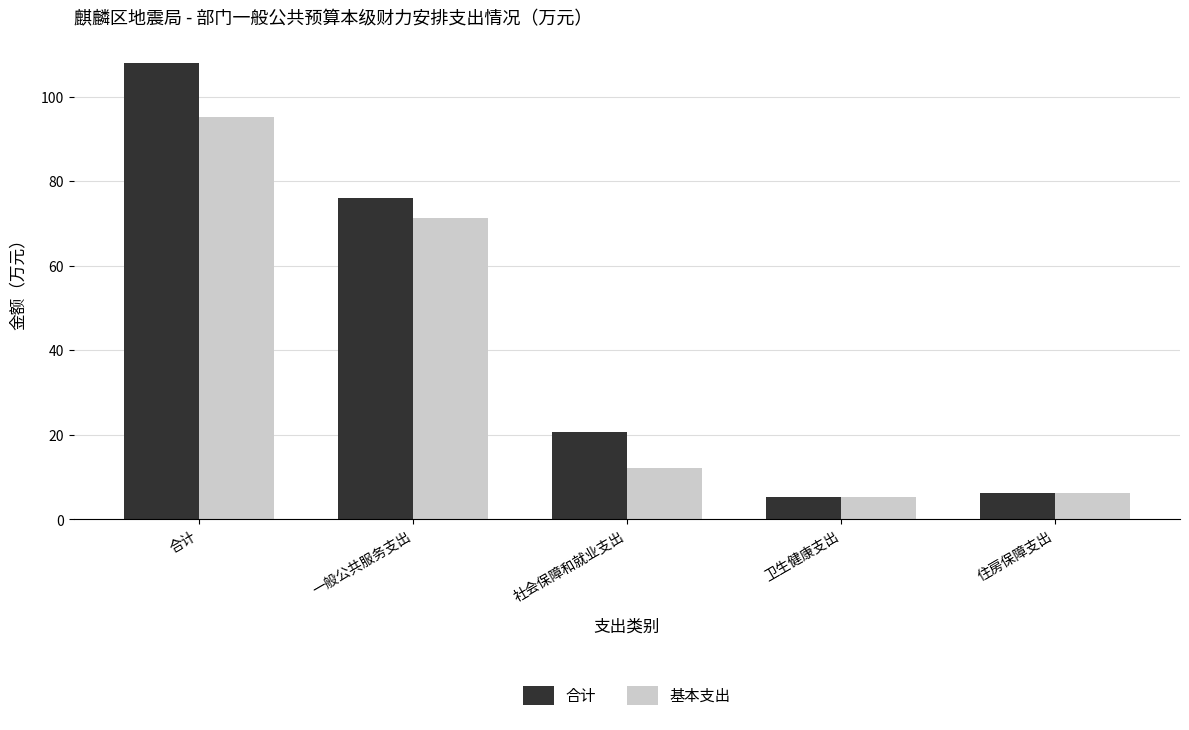

What is the lowest value of the 合计 series?

5.4